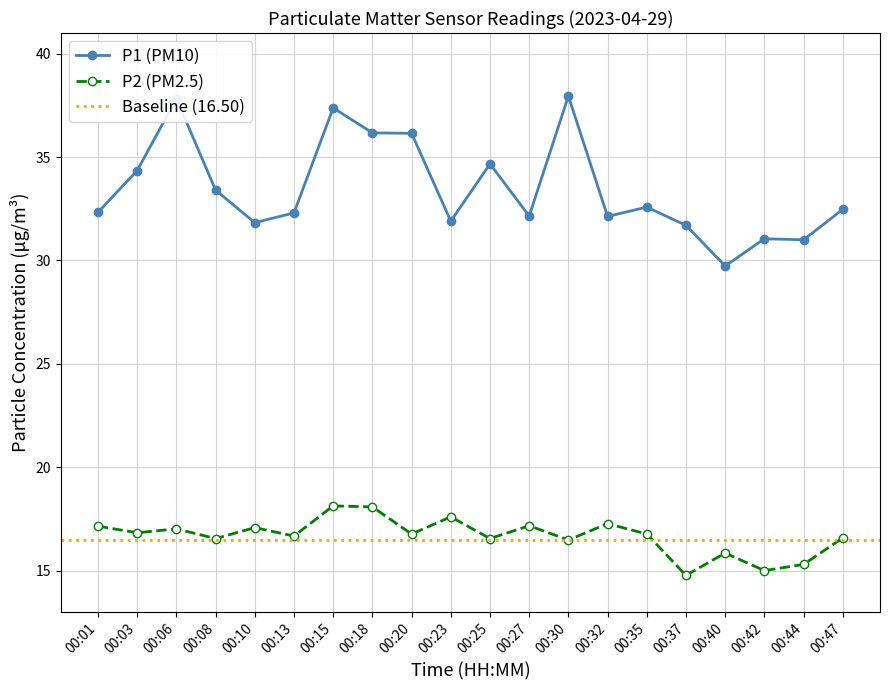

Reading left to right, transcribe all the data shown in this chart.

P1: 32.3	34.4	37.8	33.4	31.8	32.3	37.4	36.2	36.1	31.9	34.7	32.1	38.0	32.1	32.6	31.7	29.7	31.1	31.0	32.5
P2: 17.1	16.8	17.0	16.6	17.1	16.7	18.1	18.1	16.8	17.6	16.6	17.2	16.5	17.3	16.8	14.8	15.8	15.0	15.3	16.6